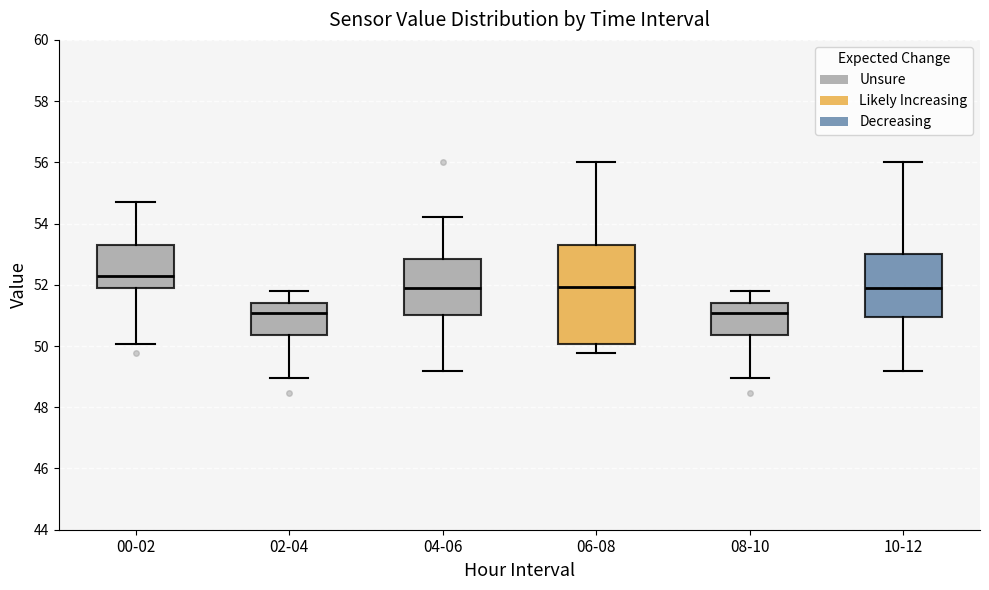

Where is the upper edge of the box for 10-12 on the y-axis? The values are not printed on the chart, so give them approximately, as read against the axis.

53.0